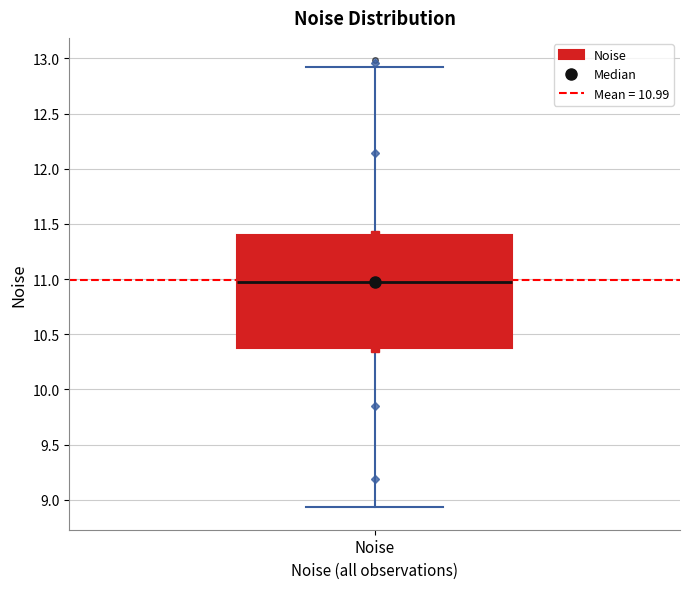

Where is the upper edge of the box for Noise on the y-axis? The values are not printed on the chart, so give them approximately, as read against the axis.

11.40